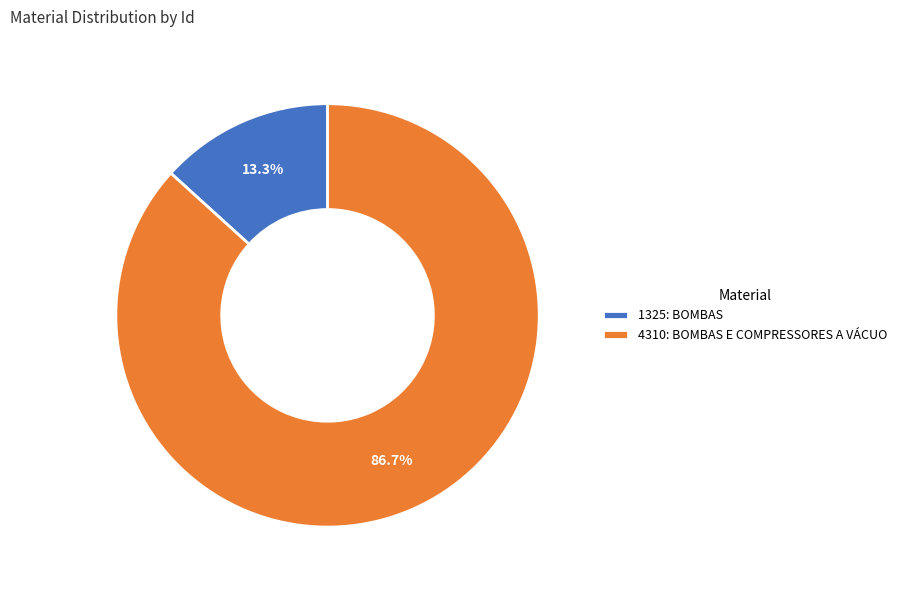

To the nearest percent, what percentage of the pie is 4310: BOMBAS E COMPRESSORES A VÁCUO?

87%